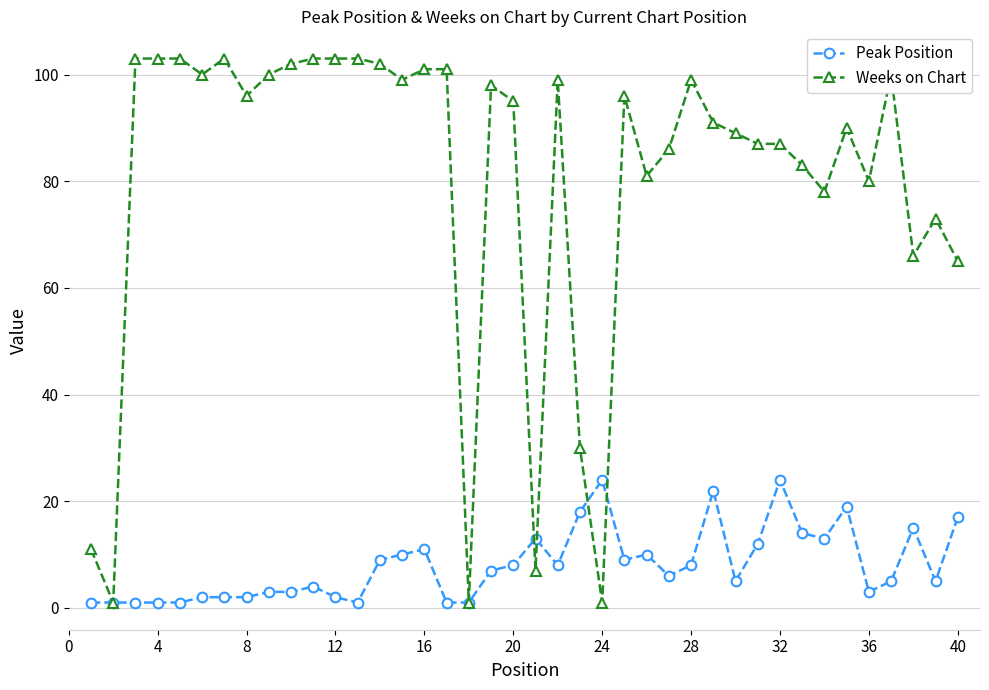

True or false: Peak Position and Weeks on Chart intersect in this chart.

True